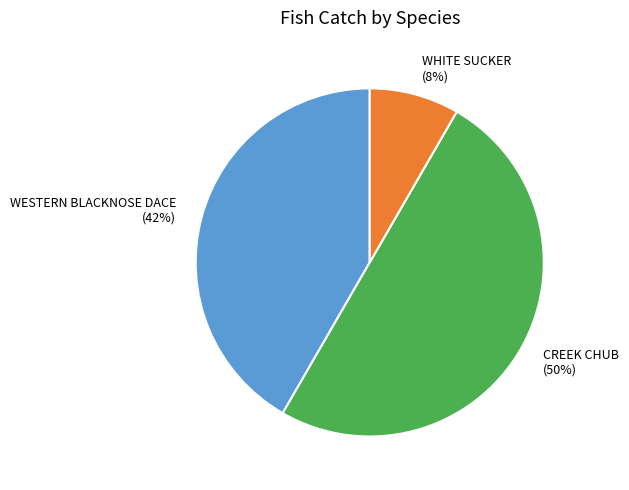

Do WESTERN BLACKNOSE DACE and CREEK CHUB together represent more than half of the pie?

Yes